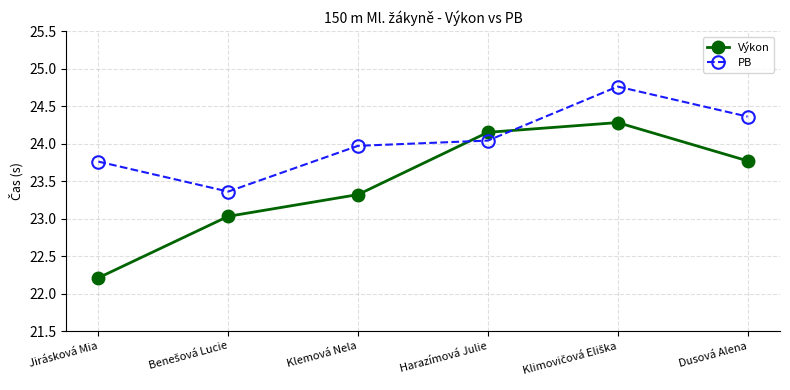

The value of Výkon at Klemová Nela is 23.3. True or false?

True